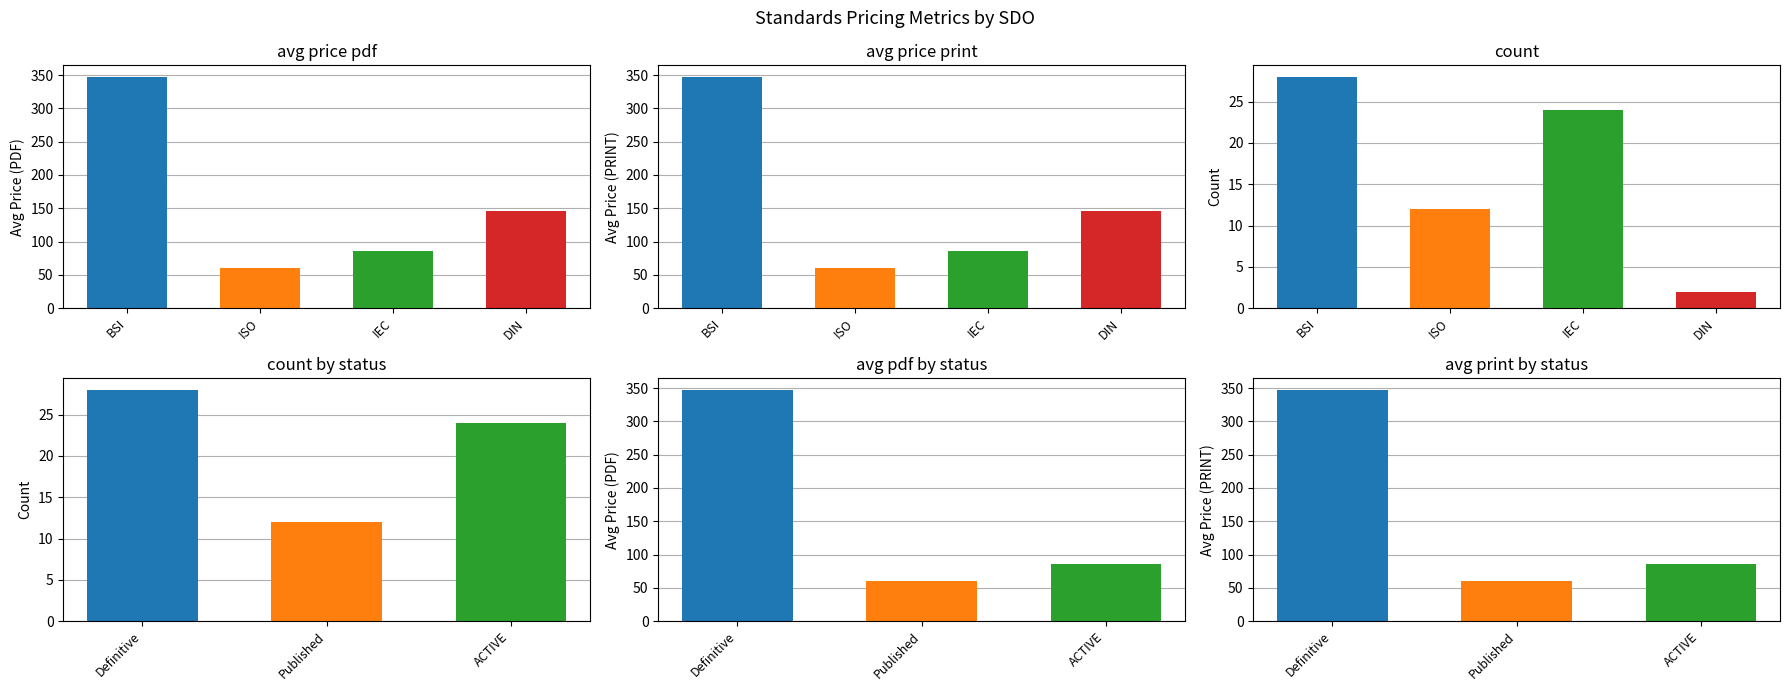

At how many categories does at least one series exceed 14?

3